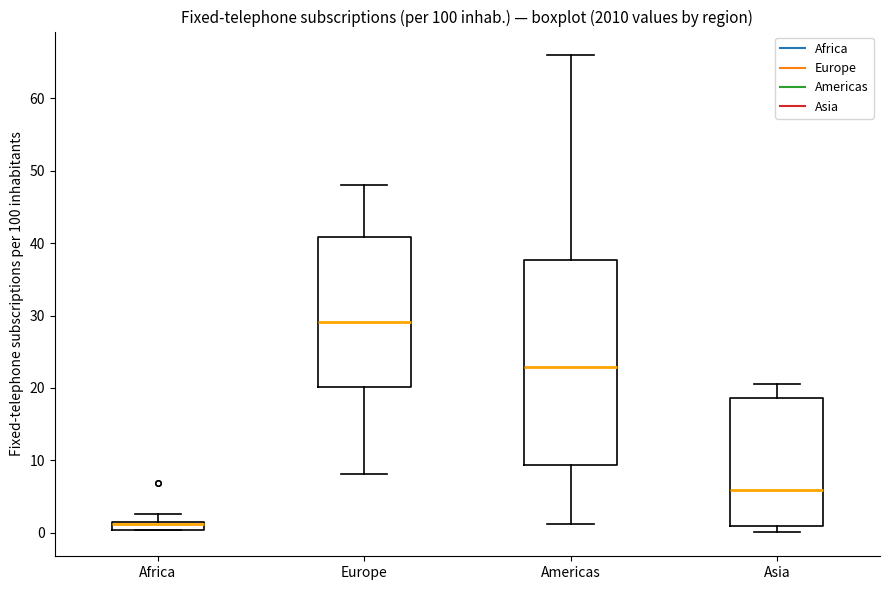

Where is the upper edge of the box for Africa on the y-axis? The values are not printed on the chart, so give them approximately, as read against the axis.

1